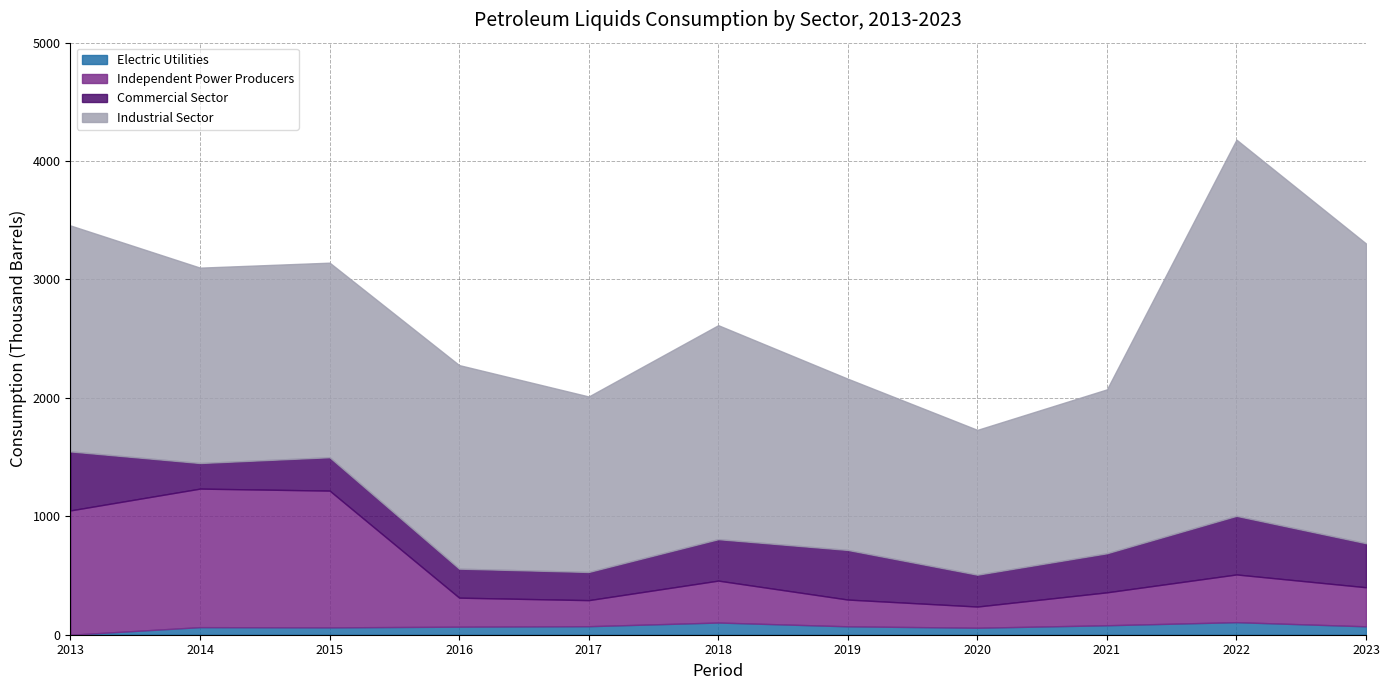

List the labels in order of Industrial Sector value, largest first.

2022, 2023, 2013, 2018, 2016, 2014, 2015, 2017, 2019, 2021, 2020